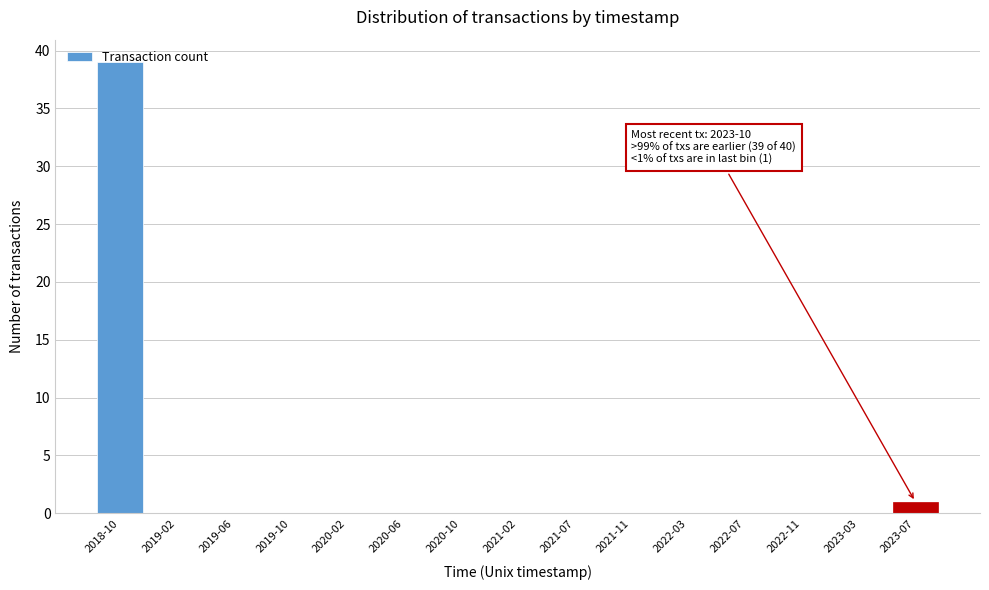

Which has a higher value, 2023-07 or 2018-10?

2018-10